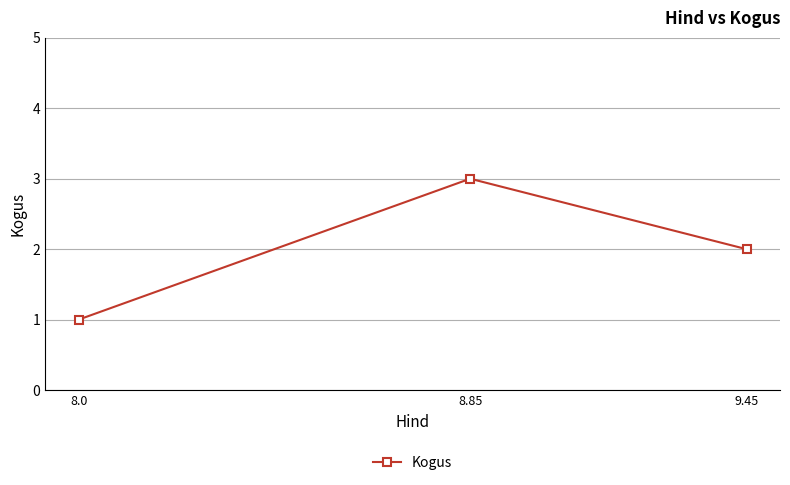

What is the maximum value shown in the chart?

3